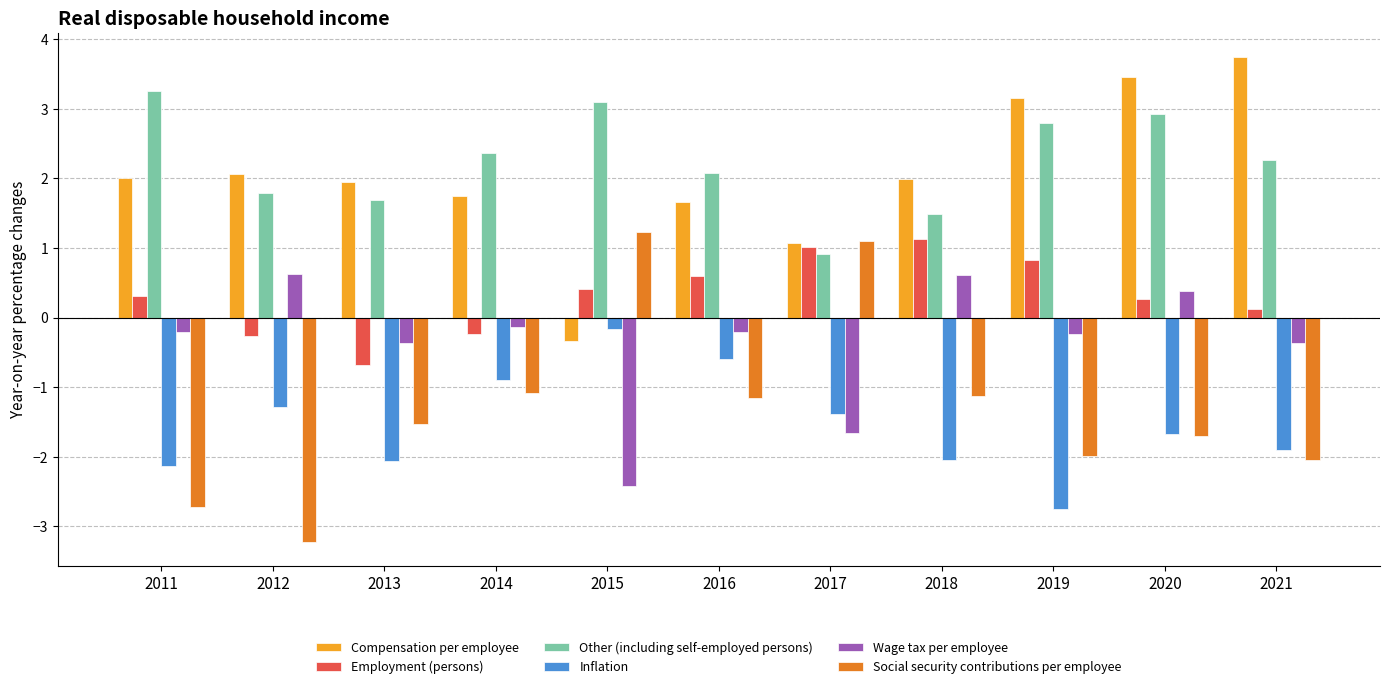

What is the spread (max minus min) of values at 2020?

5.2